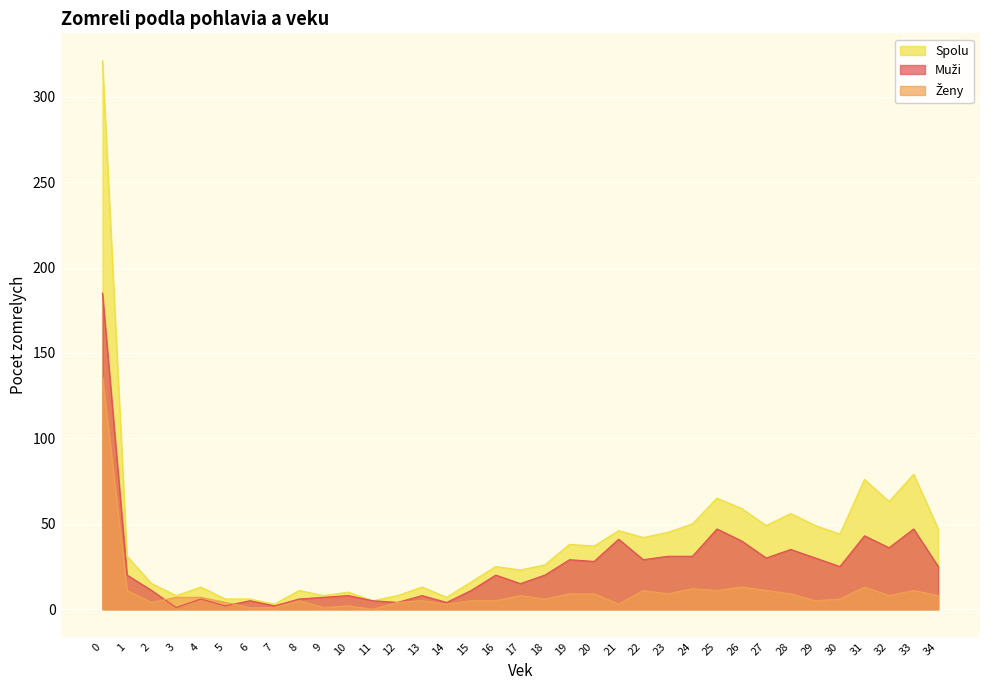

What is the value of the Spolu point at the 12th from the left?

5